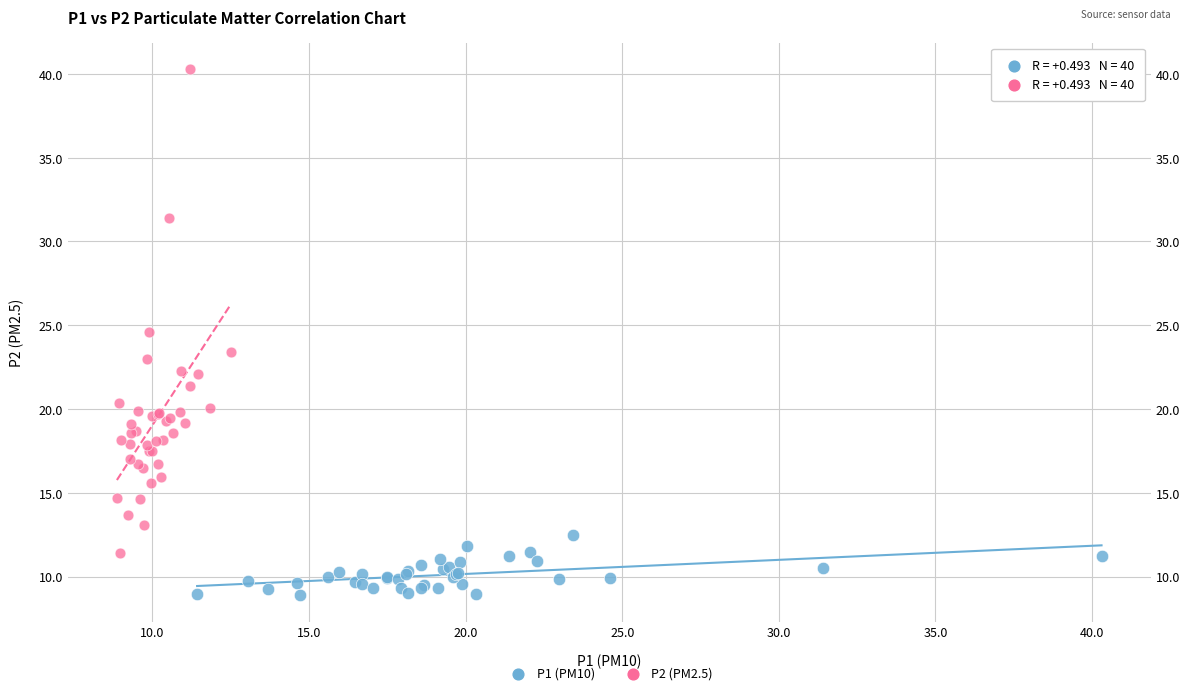

Which series contains the highest Y value?

P2 (PM2.5)